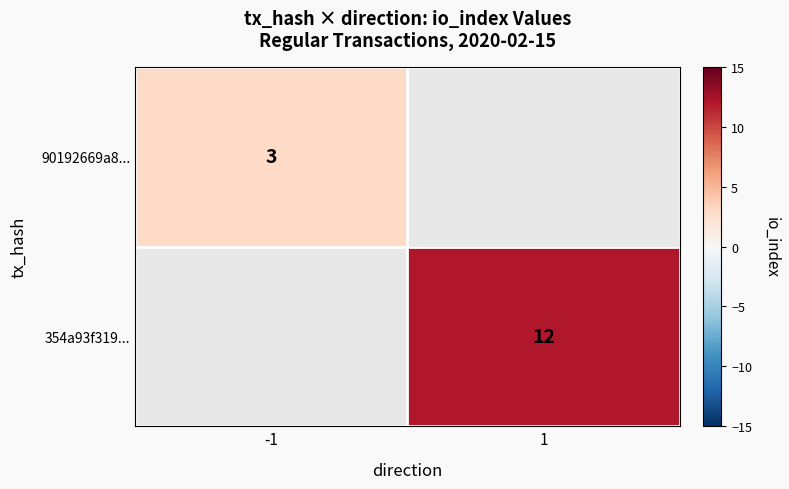

What is the maximum value shown in the chart?

12.0